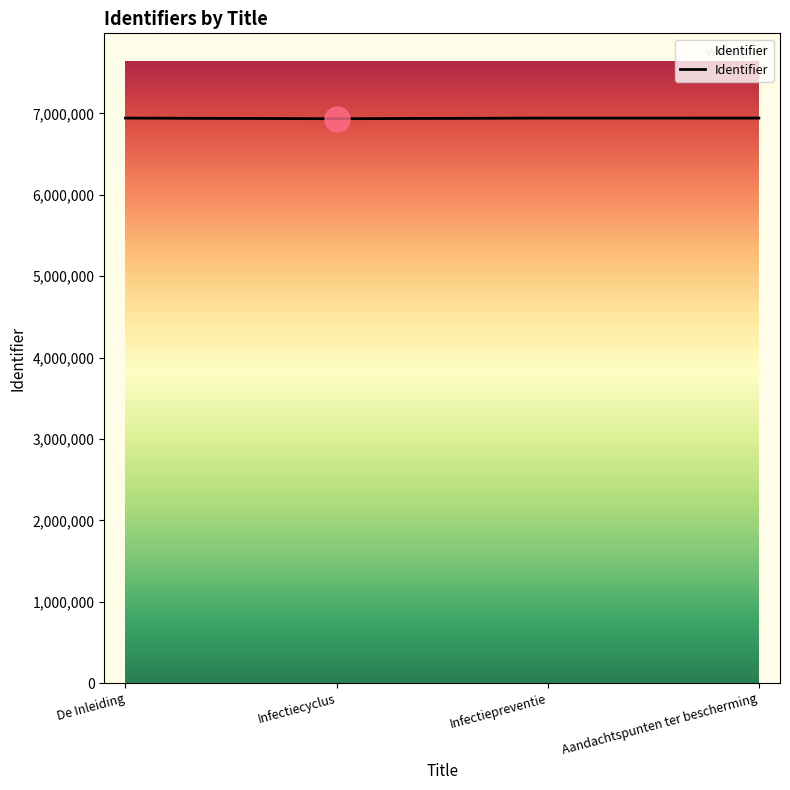

What is the maximum value shown in the chart?

6942927